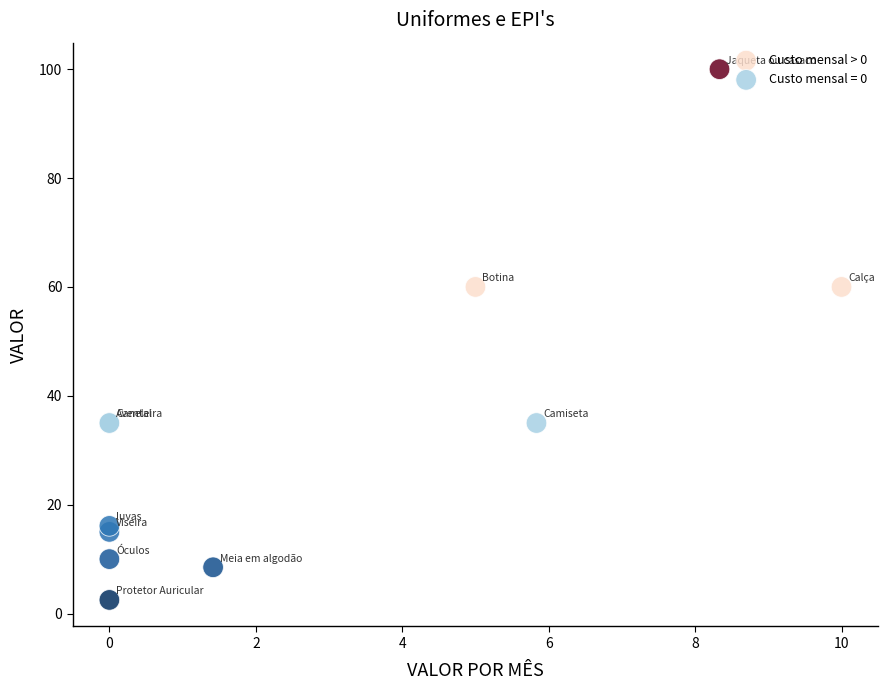

Which series has the widest spread of Y values?

Custo mensal > 0